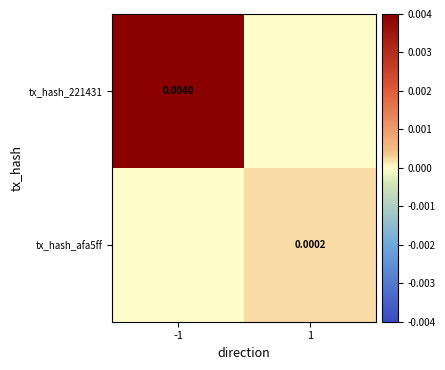

Which category has the highest value across all series?

-1